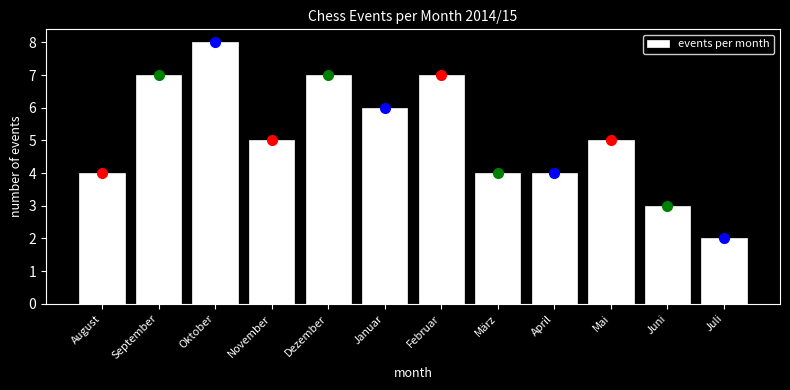

Reading left to right, what are all the values shown in this chart?

4	7	8	5	7	6	7	4	4	5	3	2